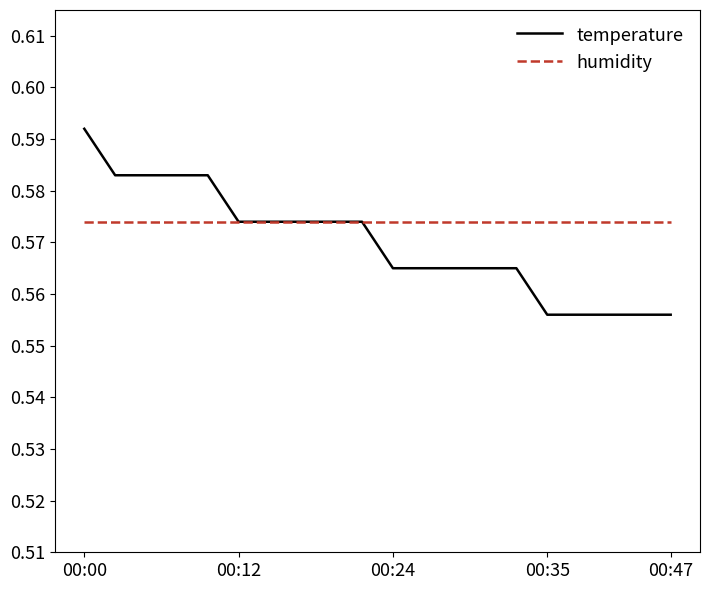

List the series in order of their peak value, lowest first.

humidity, temperature